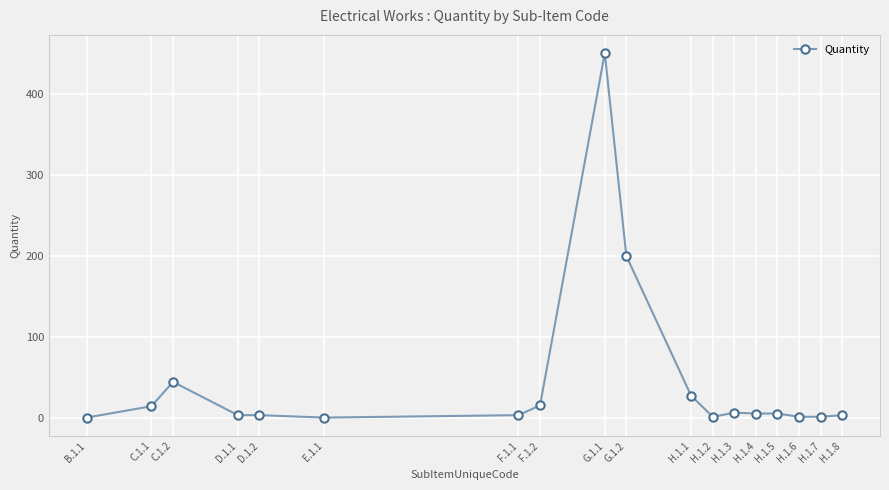

What is the label of the 6th point from the left?

E.1.1